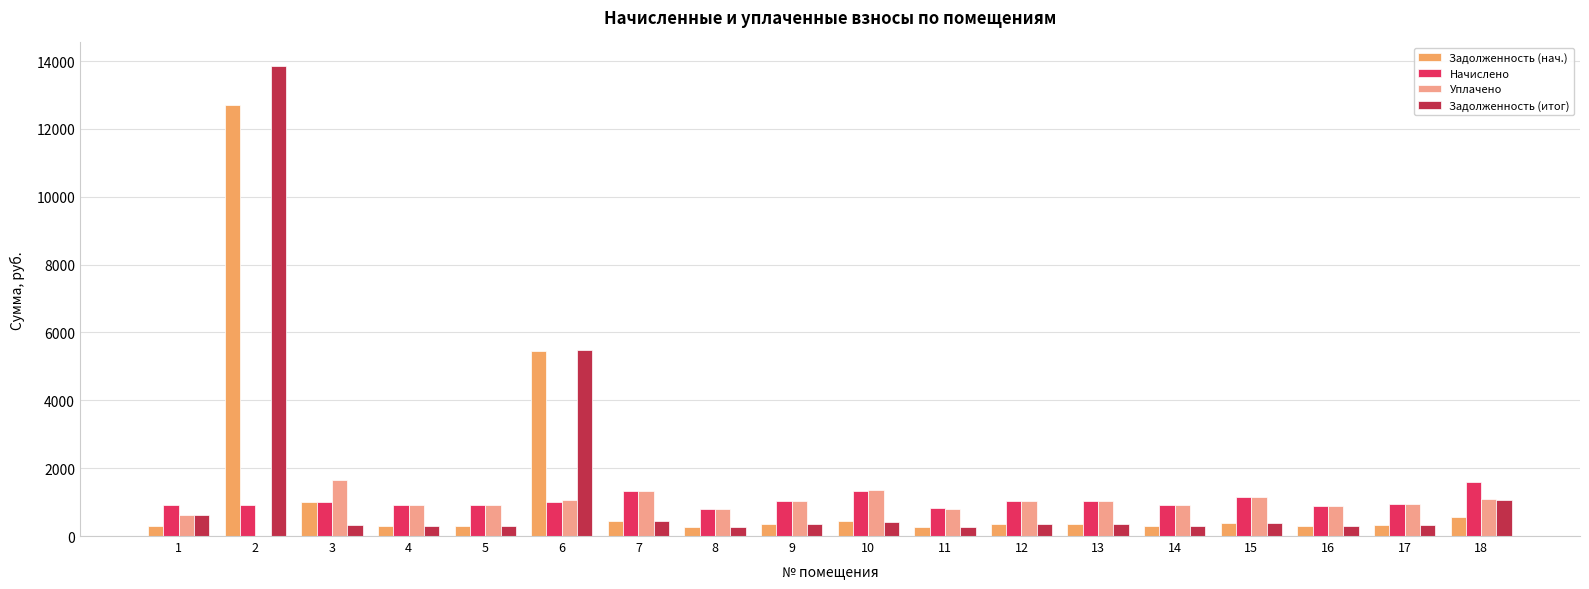

What is the sum of all Начислено values?

18542.1